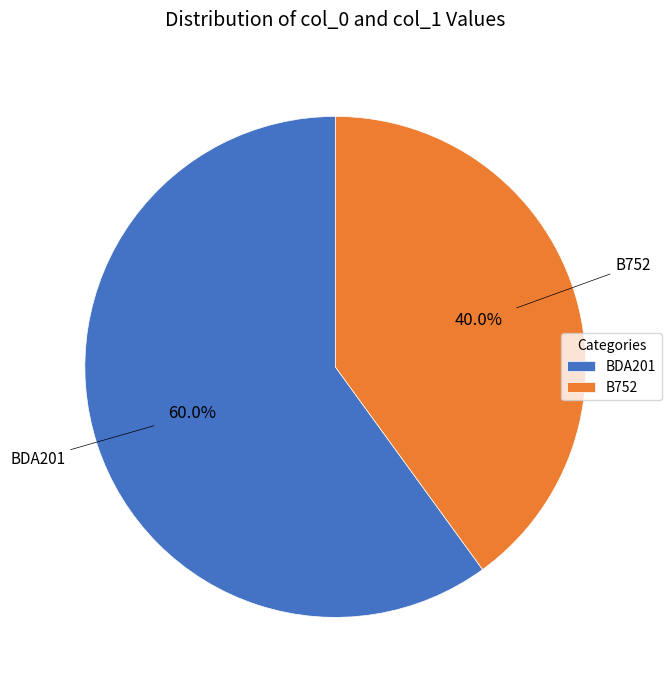

Is there a majority slice in this chart?

Yes